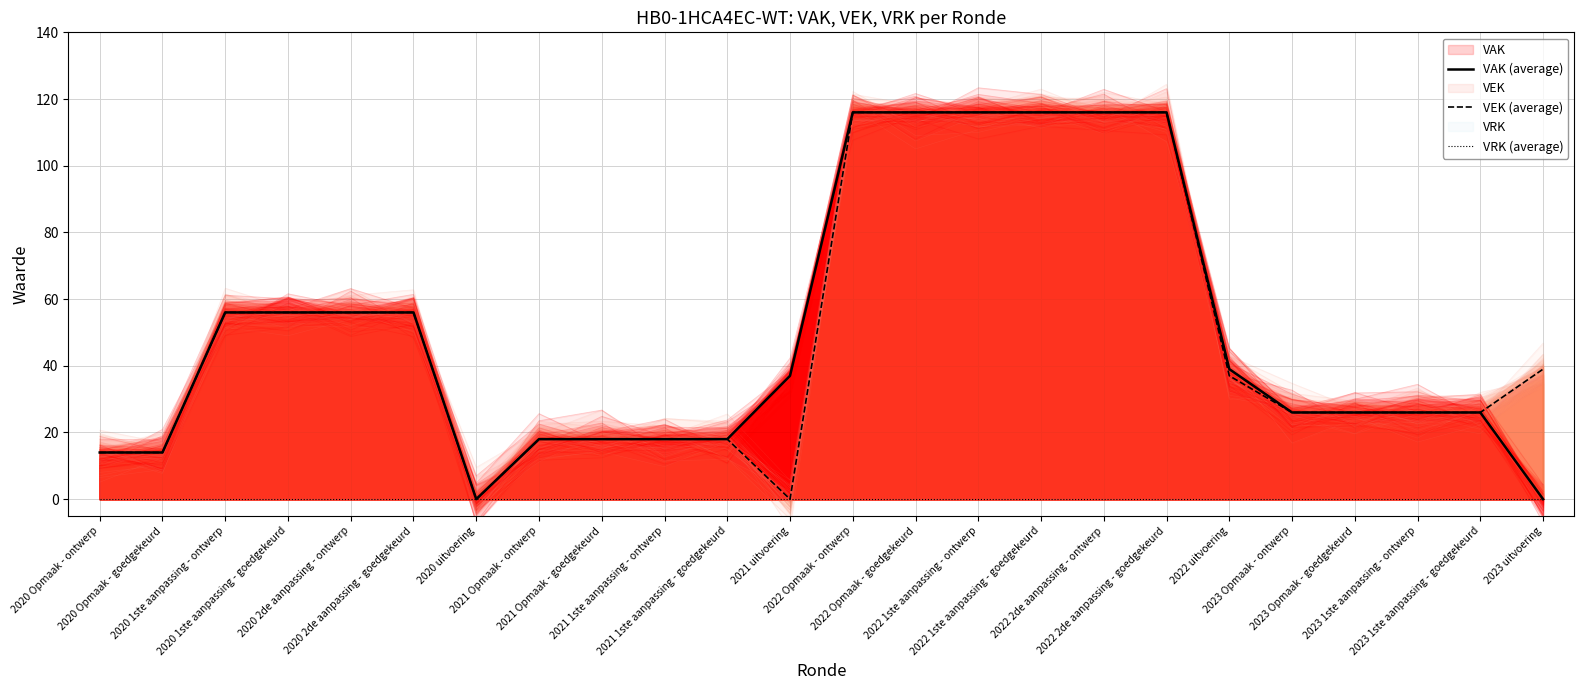

At which label is VEK (average) closest to 58?

2020 1ste aanpassing - ontwerp